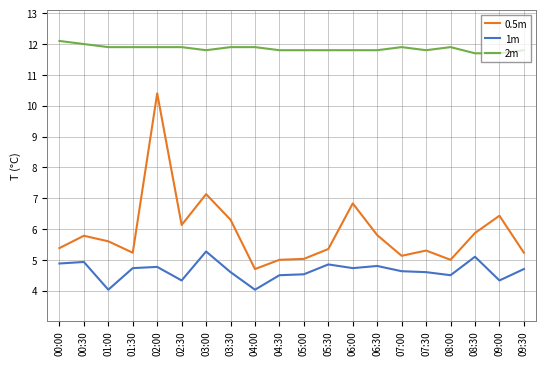

What is the maximum value for 0.5m?

10.4